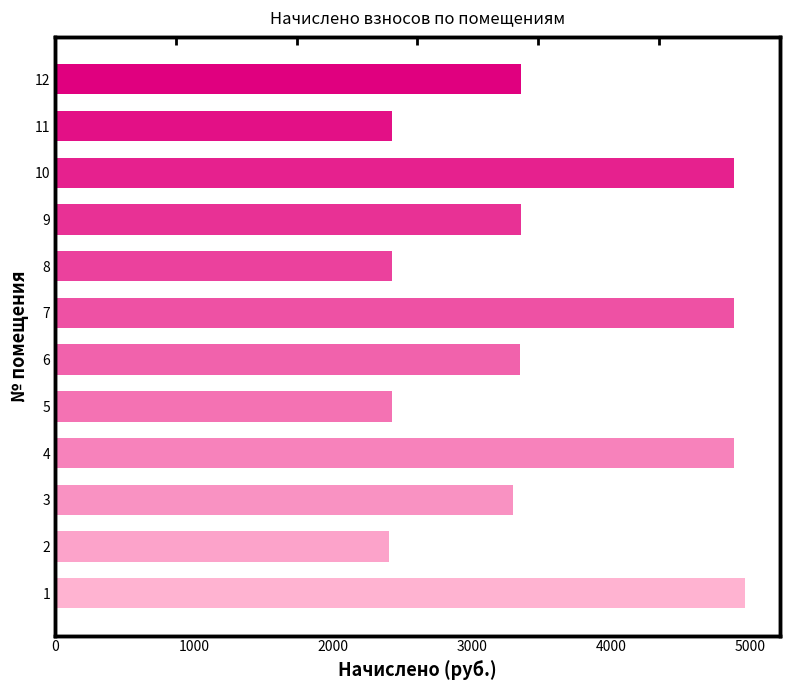

What is the difference between the maximum and minimum values?

2565.5